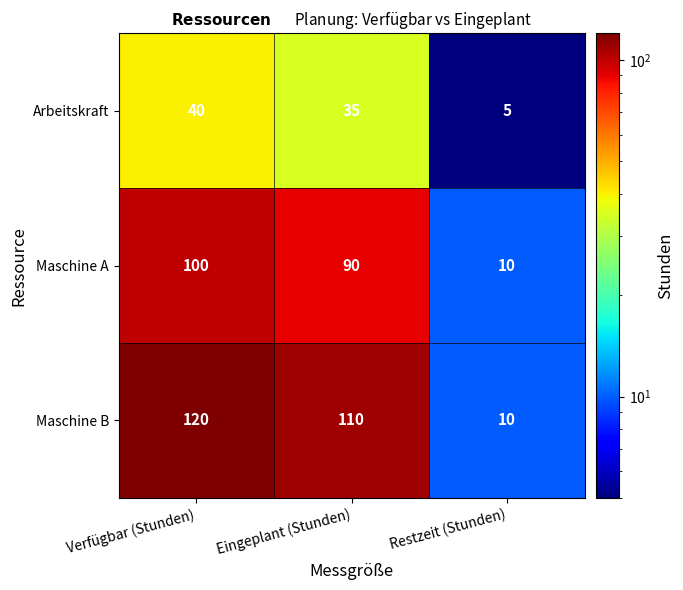

The Arbeitskraft series shows 58 at Verfügbar (Stunden). True or false?

False